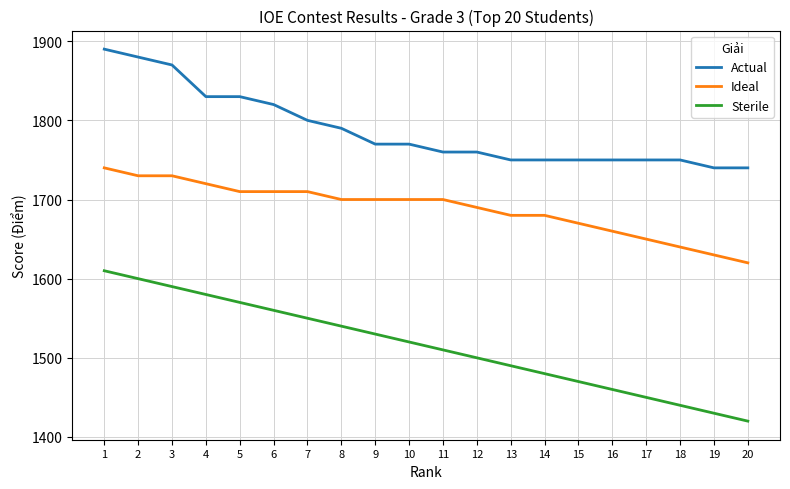

Reading left to right, list all the values displayed in this chart.

Actual: 1=1890	2=1880	3=1870	4=1830	5=1830	6=1820	7=1800	8=1790	9=1770	10=1770	11=1760	12=1760	13=1750	14=1750	15=1750	16=1750	17=1750	18=1750	19=1740	20=1740
Ideal: 1=1740	2=1730	3=1730	4=1720	5=1710	6=1710	7=1710	8=1700	9=1700	10=1700	11=1700	12=1690	13=1680	14=1680	15=1670	16=1660	17=1650	18=1640	19=1630	20=1620
Sterile: 1=1610	2=1600	3=1590	4=1580	5=1570	6=1560	7=1550	8=1540	9=1530	10=1520	11=1510	12=1500	13=1490	14=1480	15=1470	16=1460	17=1450	18=1440	19=1430	20=1420